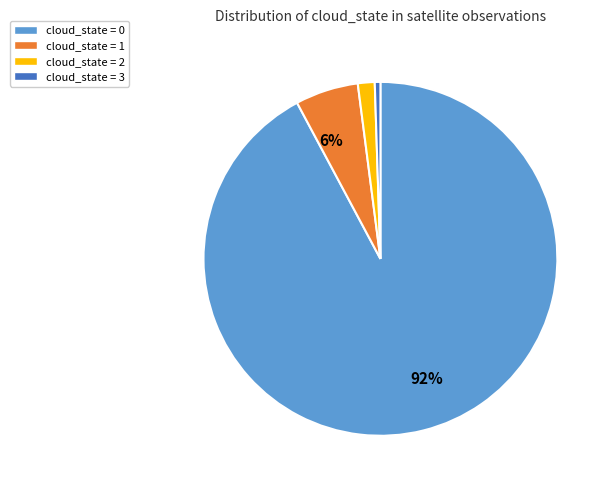

The cloud_state = 0 slice represents 92% of the pie. True or false?

True